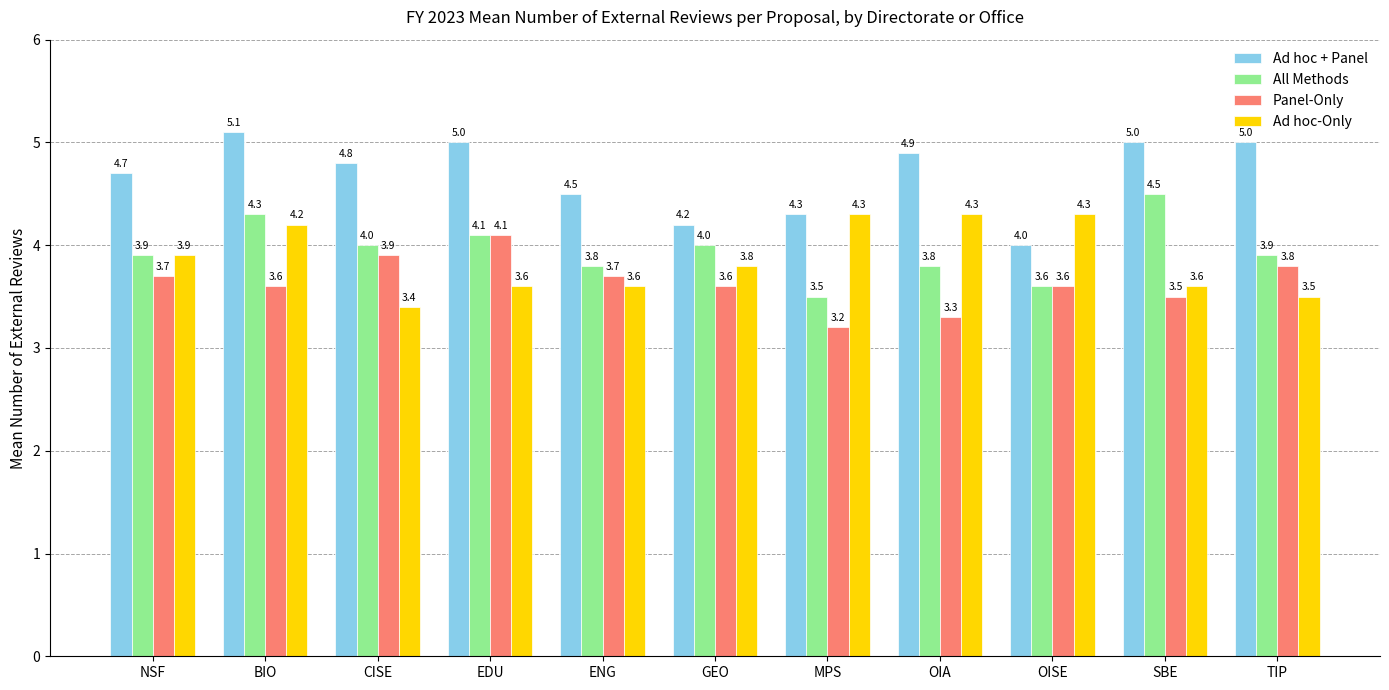

Which series changed the most between ENG and OISE?

Ad hoc-Only